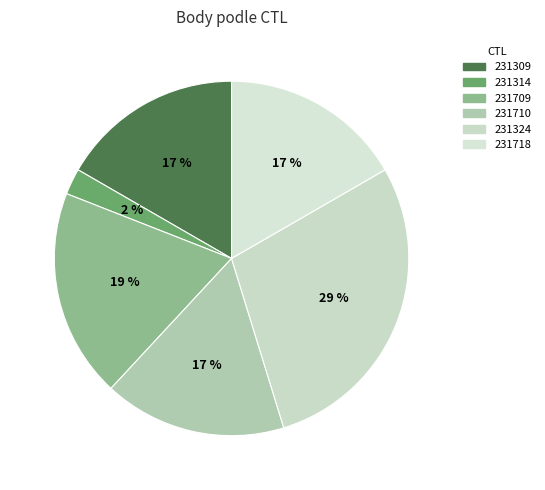

How much of the chart is everything except 231324?

71.4%